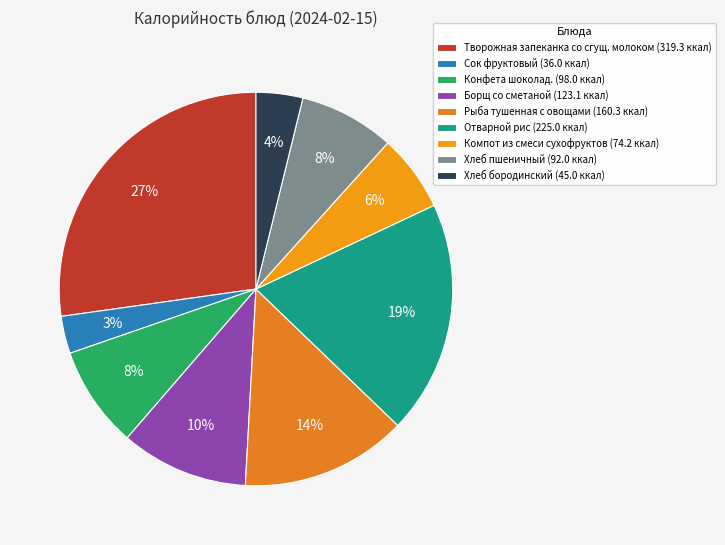

Is it true that Борщ со сметаной is 10% of the pie?

True